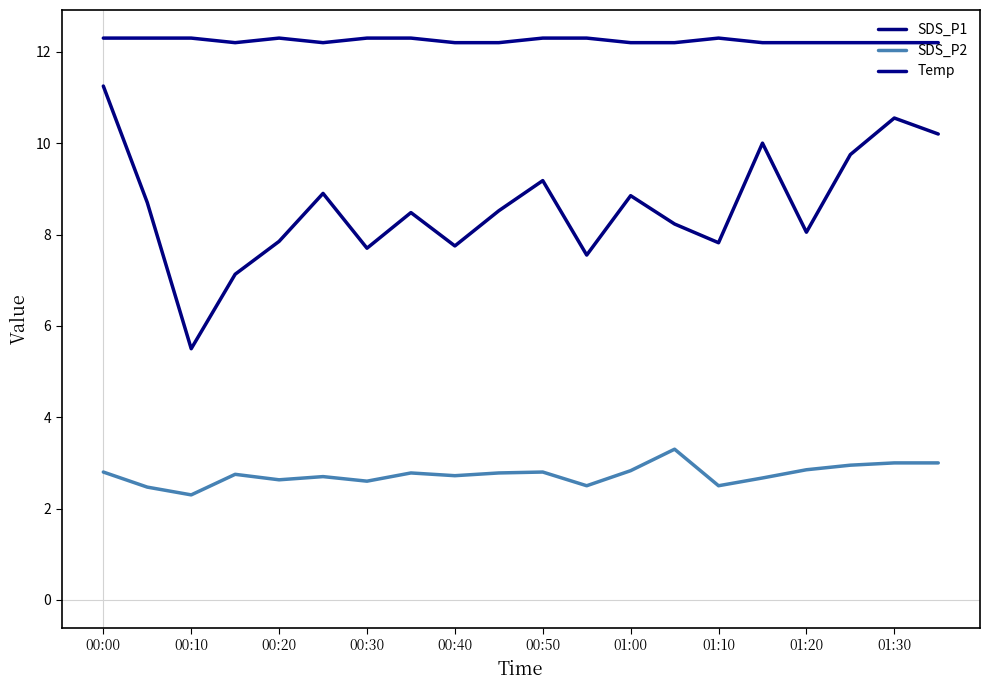

What is the lowest value of the SDS_P2 series?

2.3